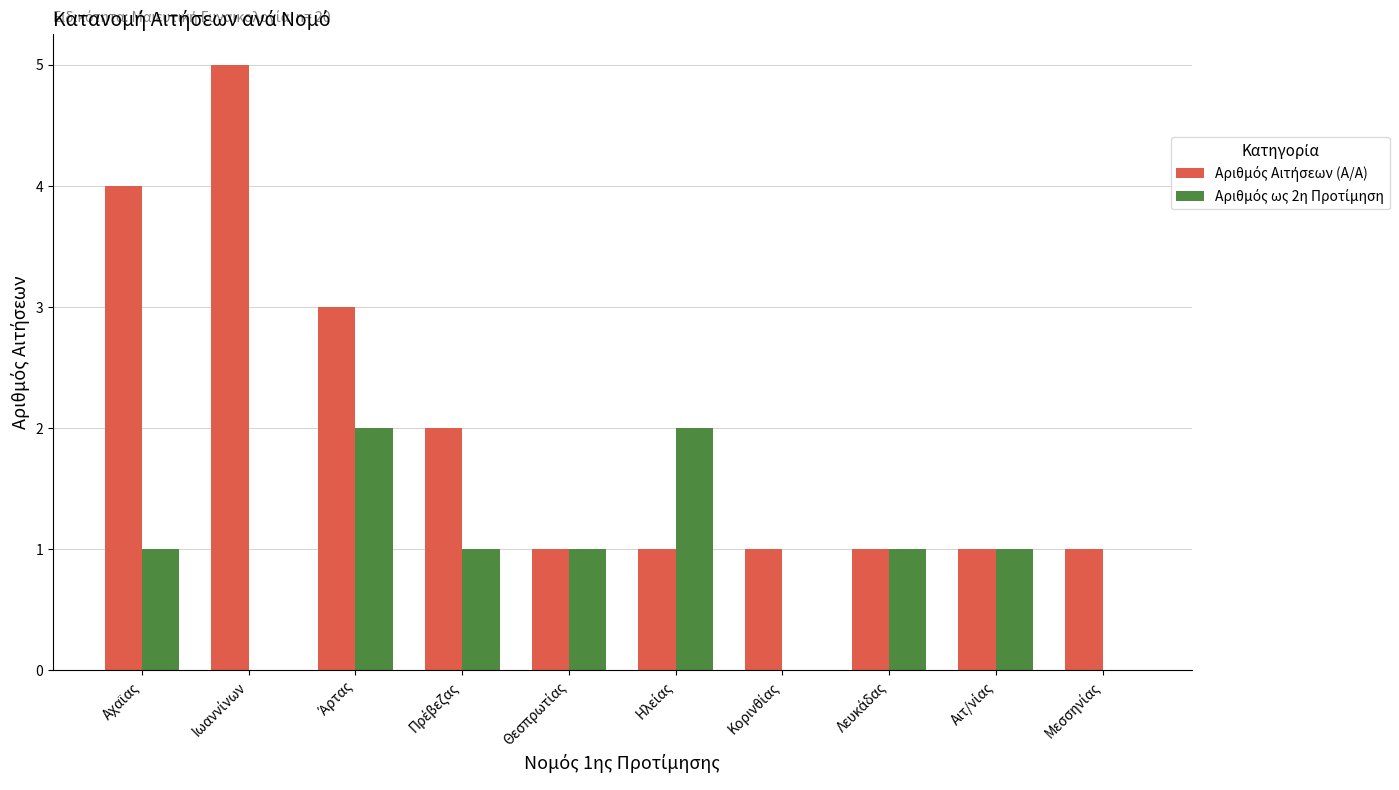

Count the number of categories in the chart.

10